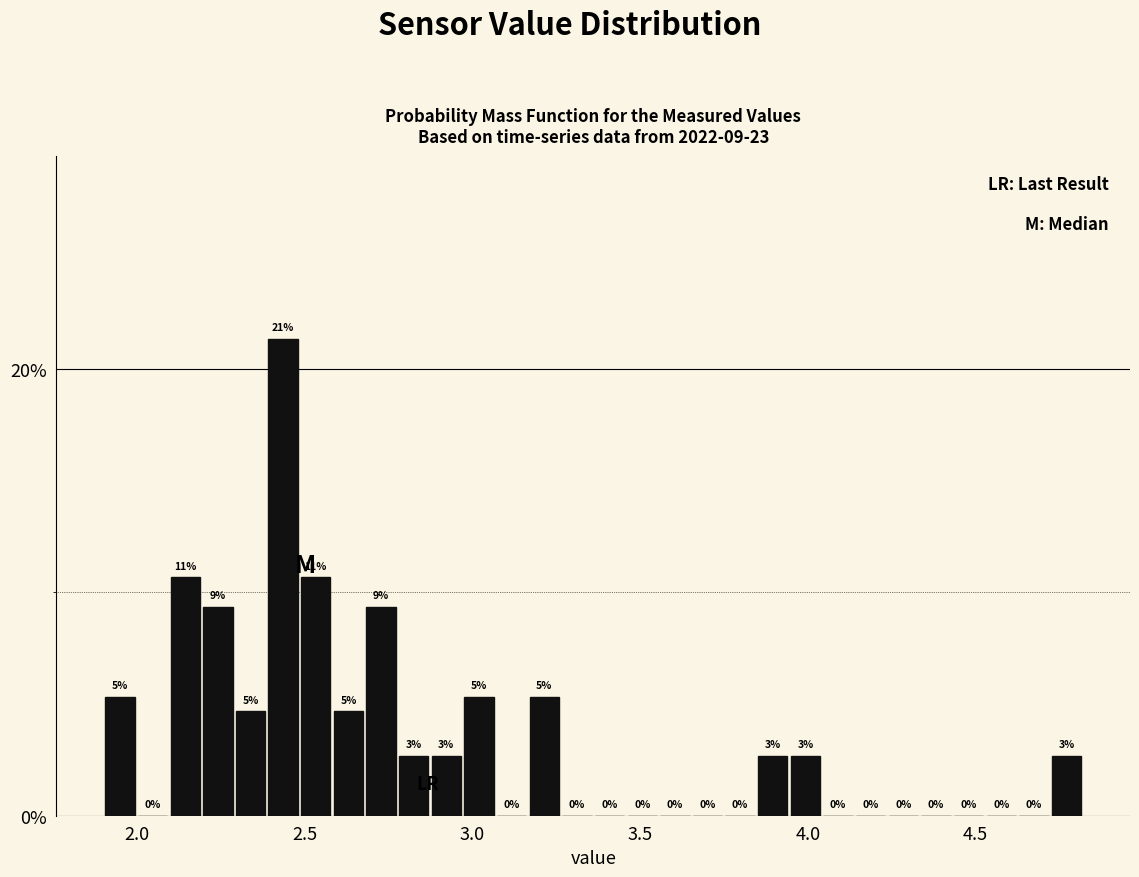

Around what value on the x-axis is the tallest bar? Give the approximate position of its centre, as read against the axis.

2.45